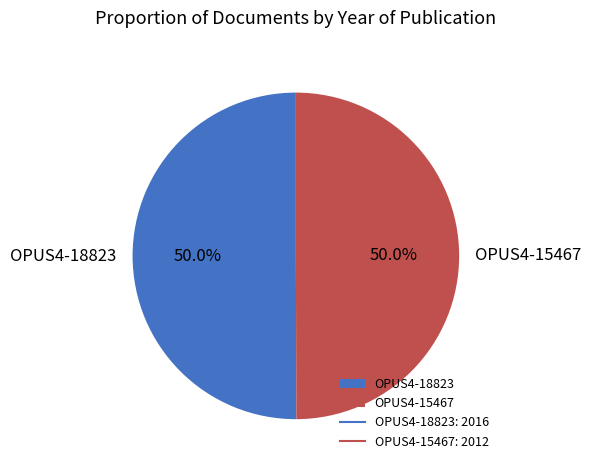

Approximately how many times larger is the value at OPUS4-15467 compared to OPUS4-18823?

1.0